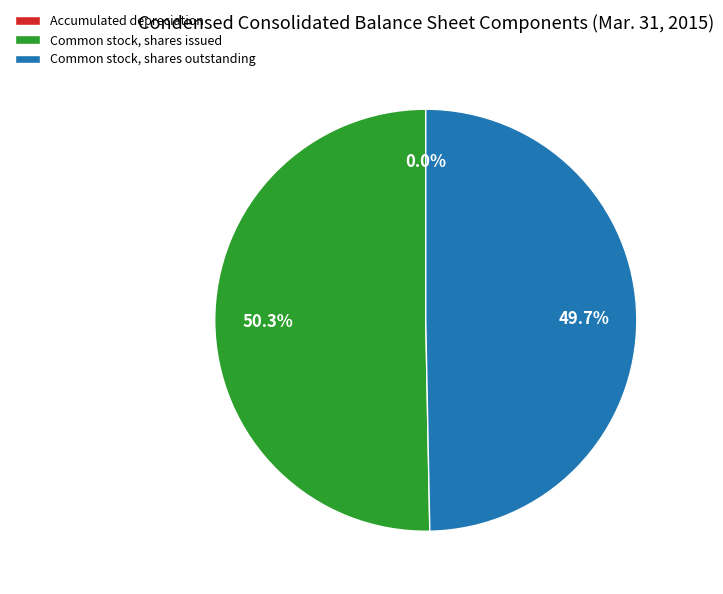

Which category has the biggest portion of the pie?

Common stock, shares issued